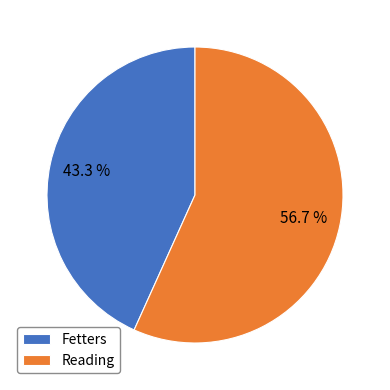

What is the total percentage of Fetters and Reading?

100.0%